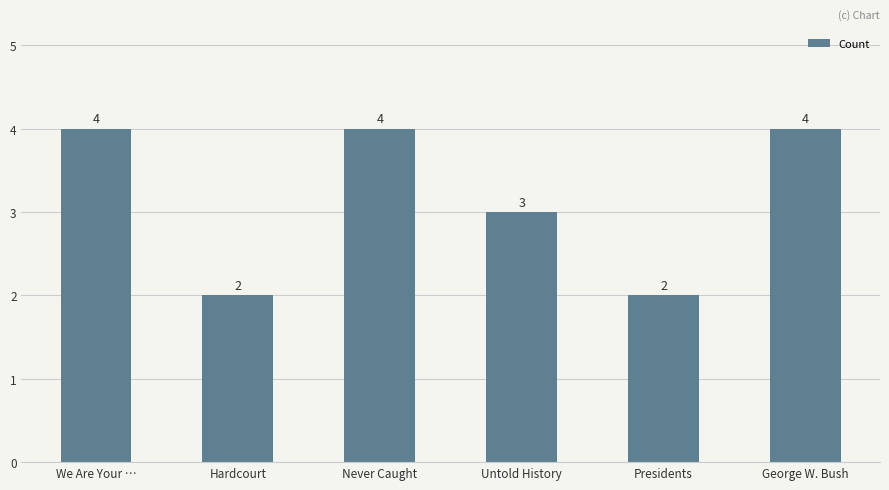

Approximately how many times larger is the value at We Are Your … compared to George W. Bush?

1.0